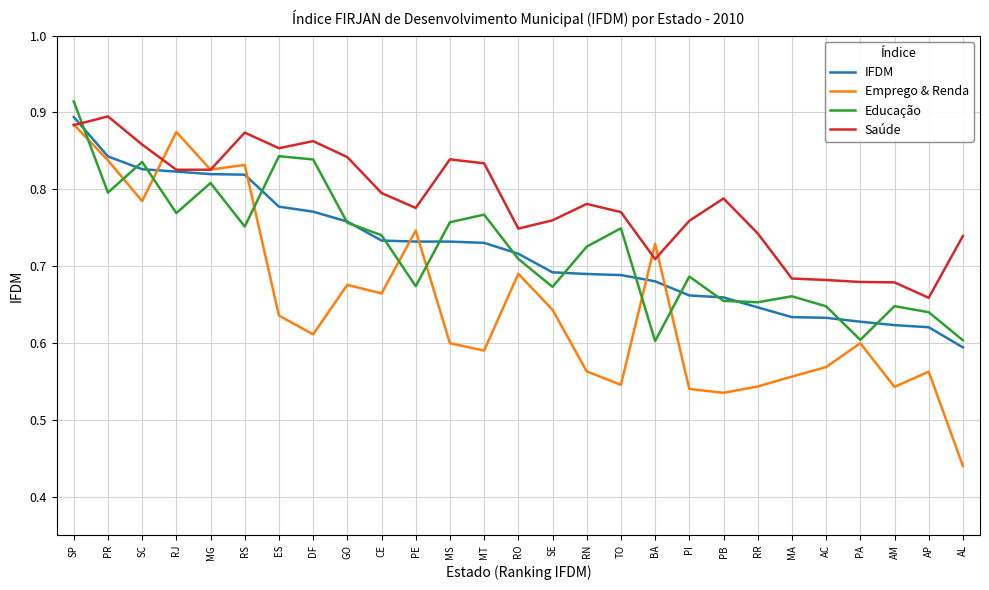

How many lines are shown in the chart?

4